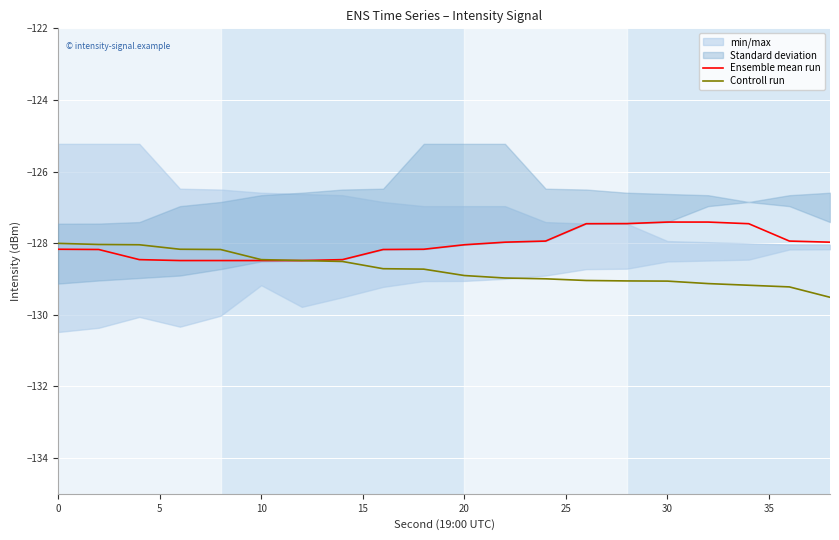

What is the highest value of the Ensemble mean run series?

-127.4